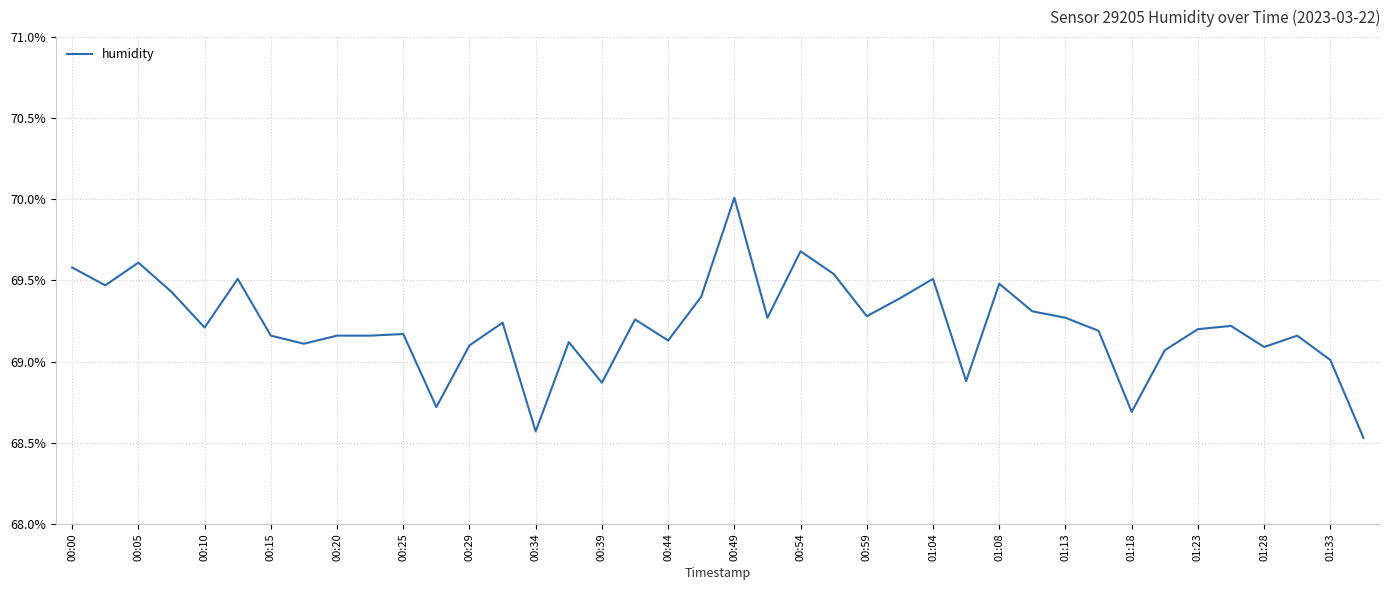

What is the maximum value shown in the chart?

70.0